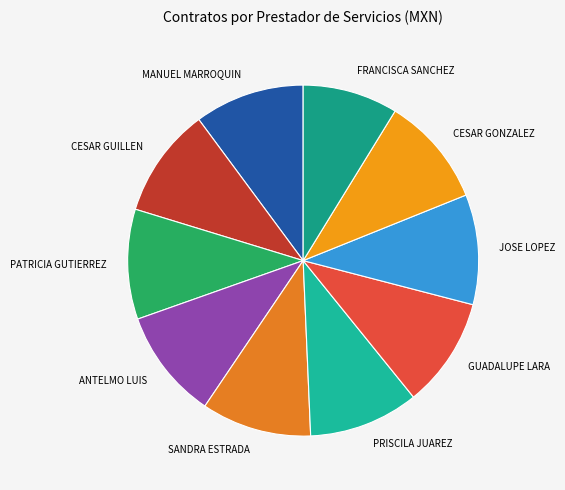

Which category has the smallest portion of the pie?

FRANCISCA SANCHEZ